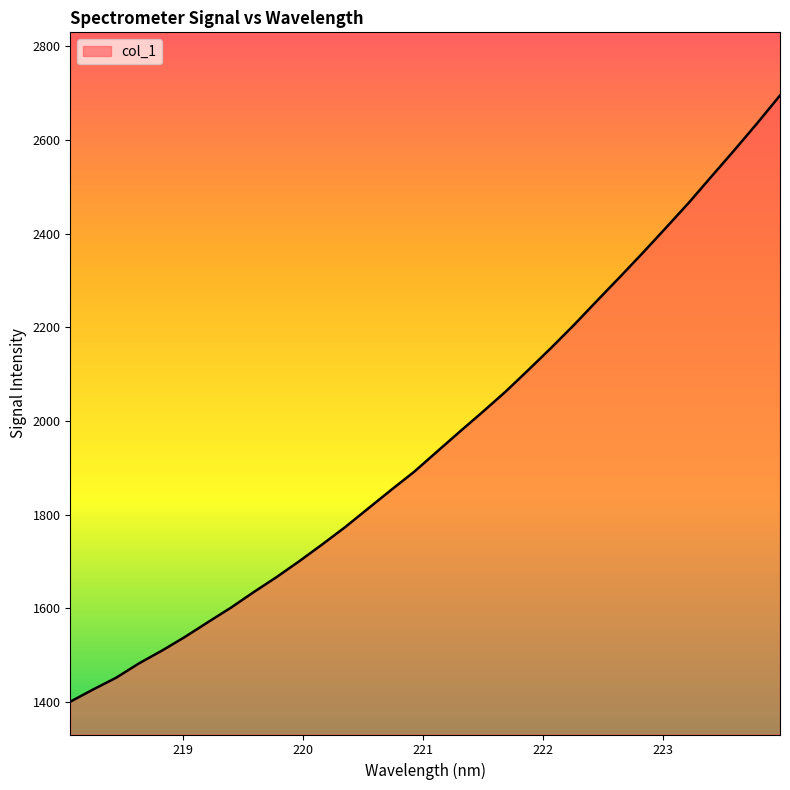

What is the difference between the maximum and minimum values?

1294.5